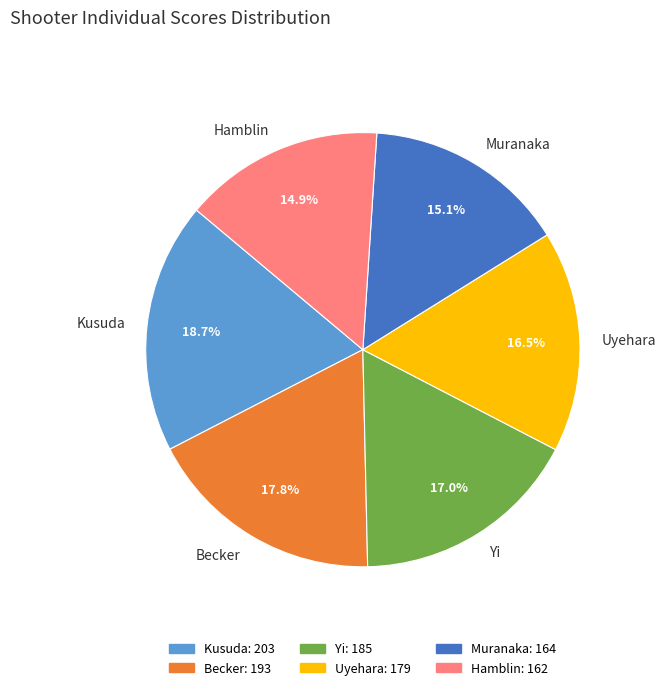

Does Muranaka represent more than half of the total?

No